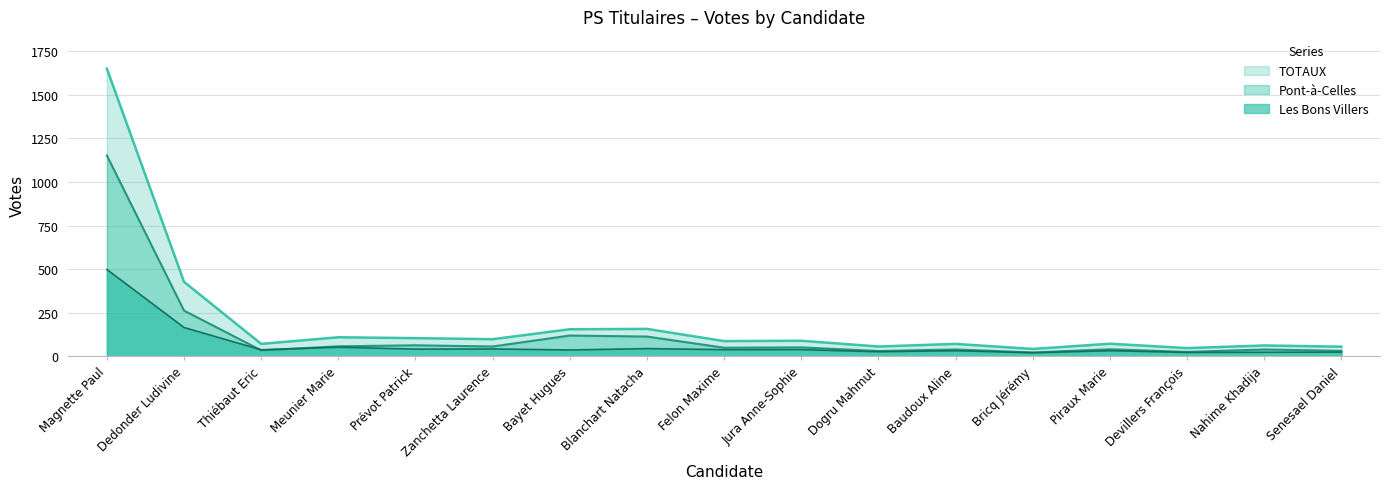

Reading right to left, extract all data points from this chart.

Les Bons Villers: 24	23	22	32	20	32	26	38	38	44	36	42	41	52	37	165	498
Pont-à-Celles: 31	39	25	40	22	39	30	51	49	113	119	56	63	57	34	262	1152
TOTAUX: 55	62	47	72	42	71	56	89	87	157	155	98	104	109	71	427	1650